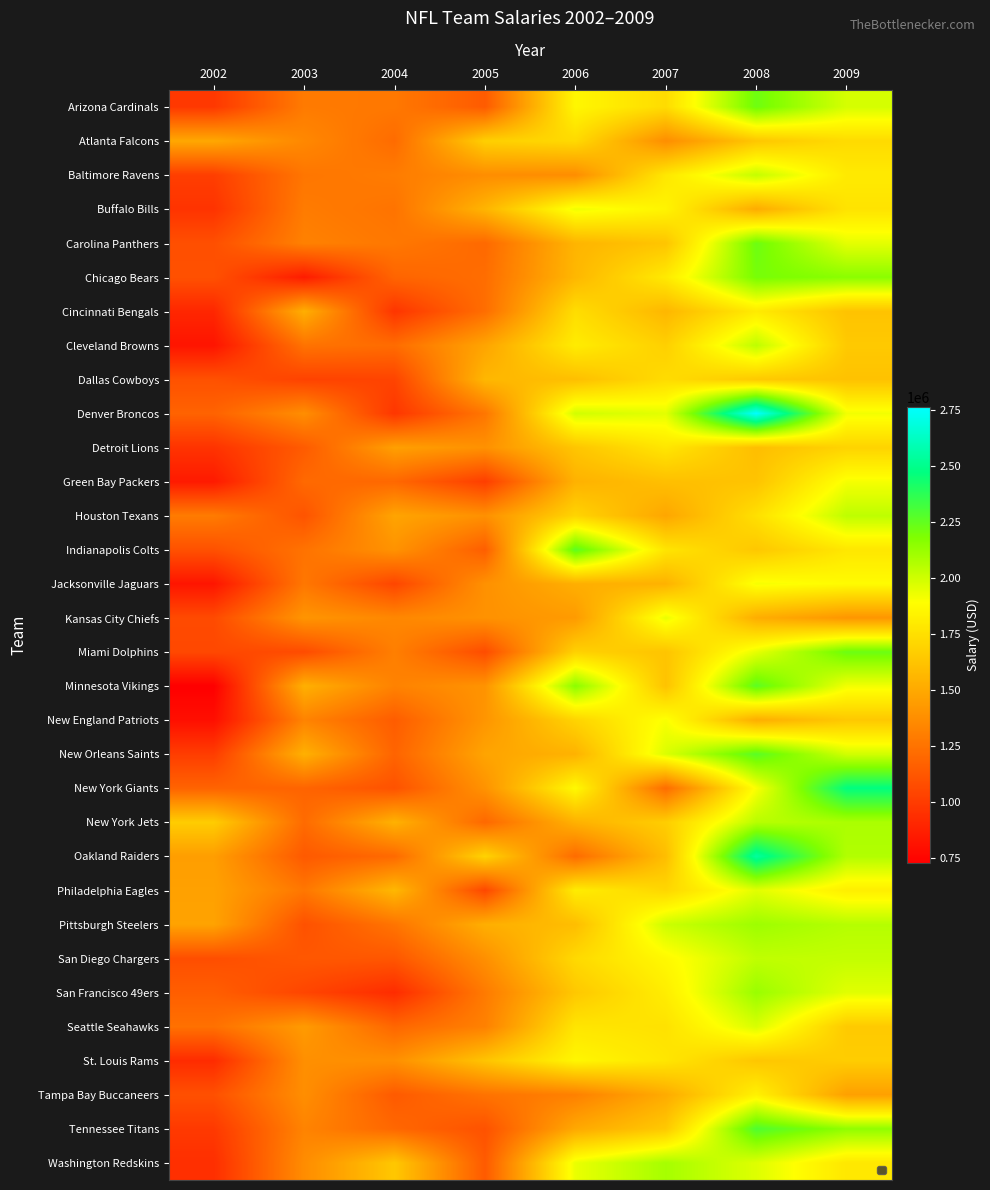

What is the difference between the maximum and second lowest values in the Buffalo Bills series?

670777